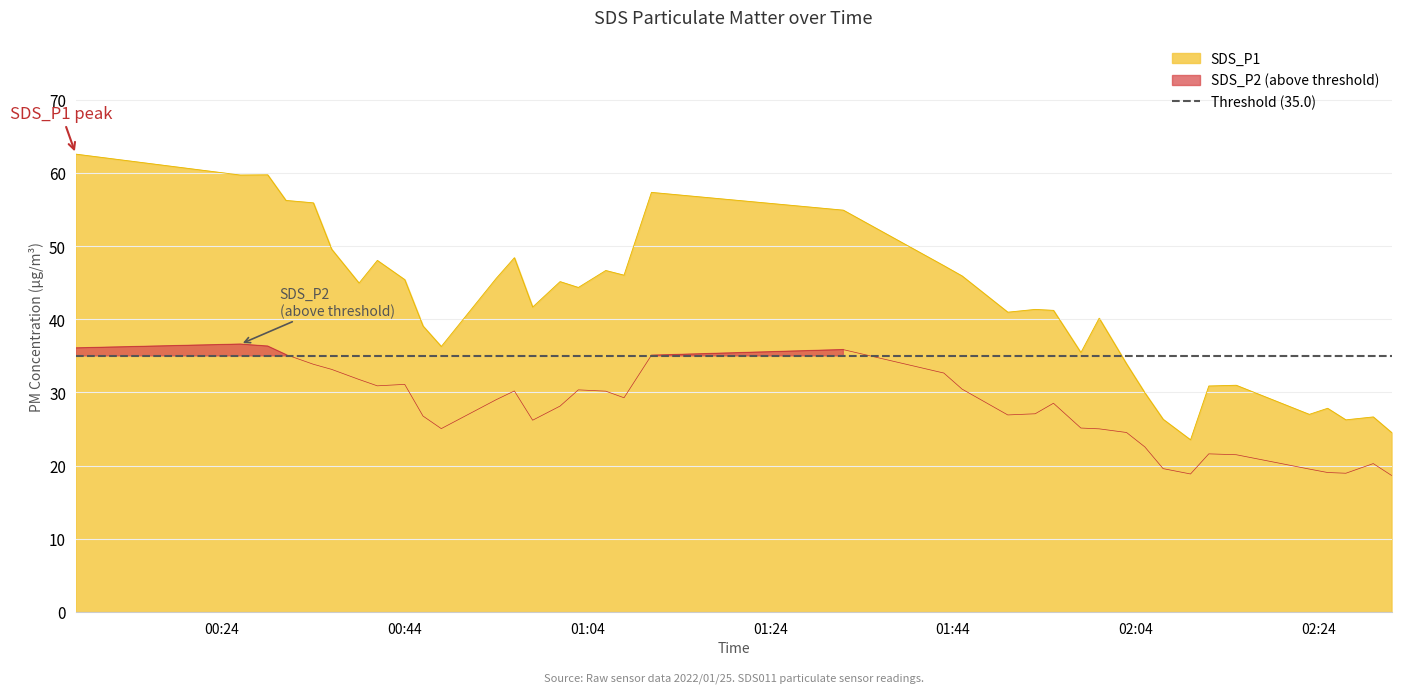

How many data points does each series have?

38